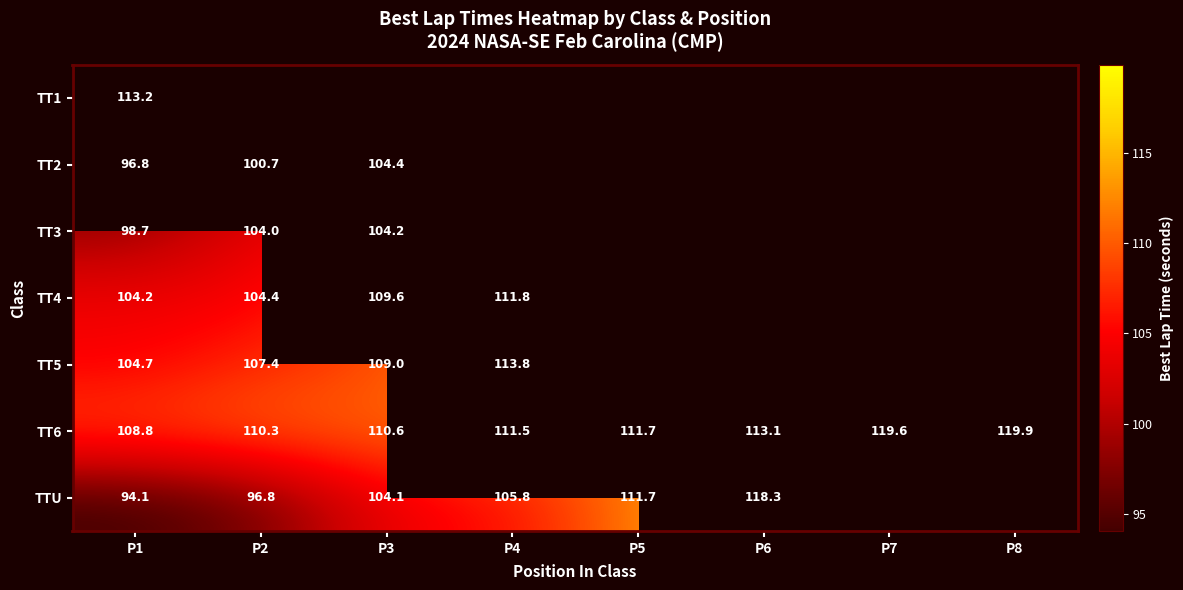

What is the maximum value shown in the chart?

119.9